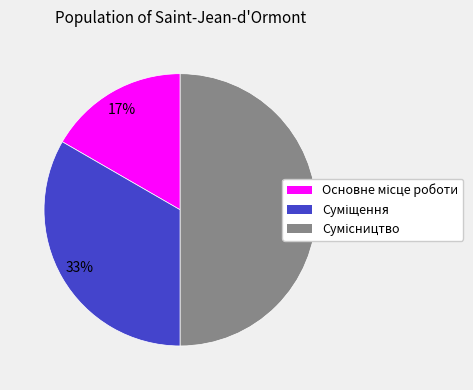

To the nearest percent, what is the difference between the largest and smallest slice percentages?

33%